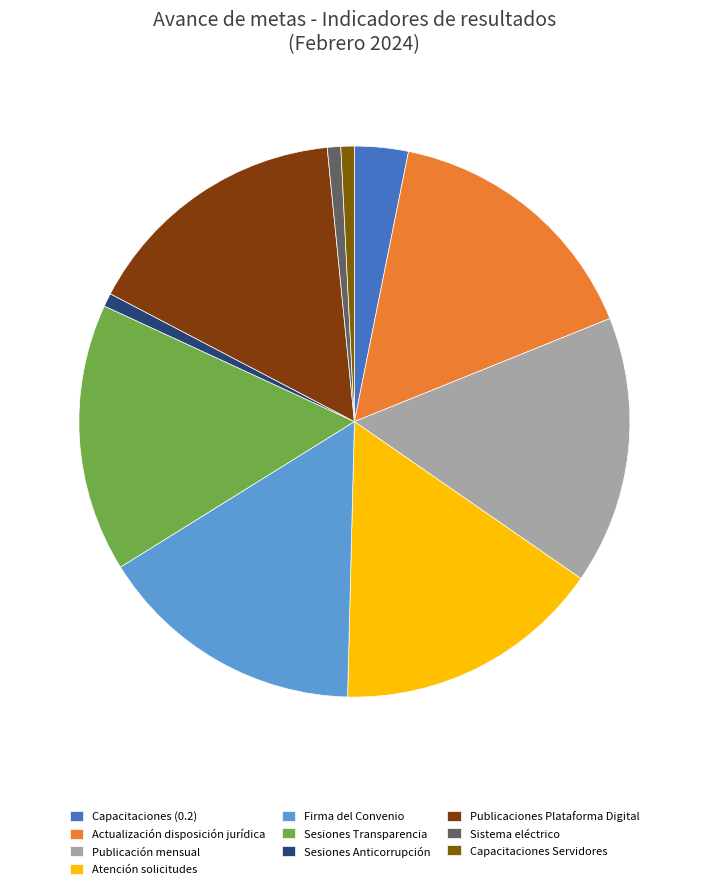

How many slices are in this pie chart?

10